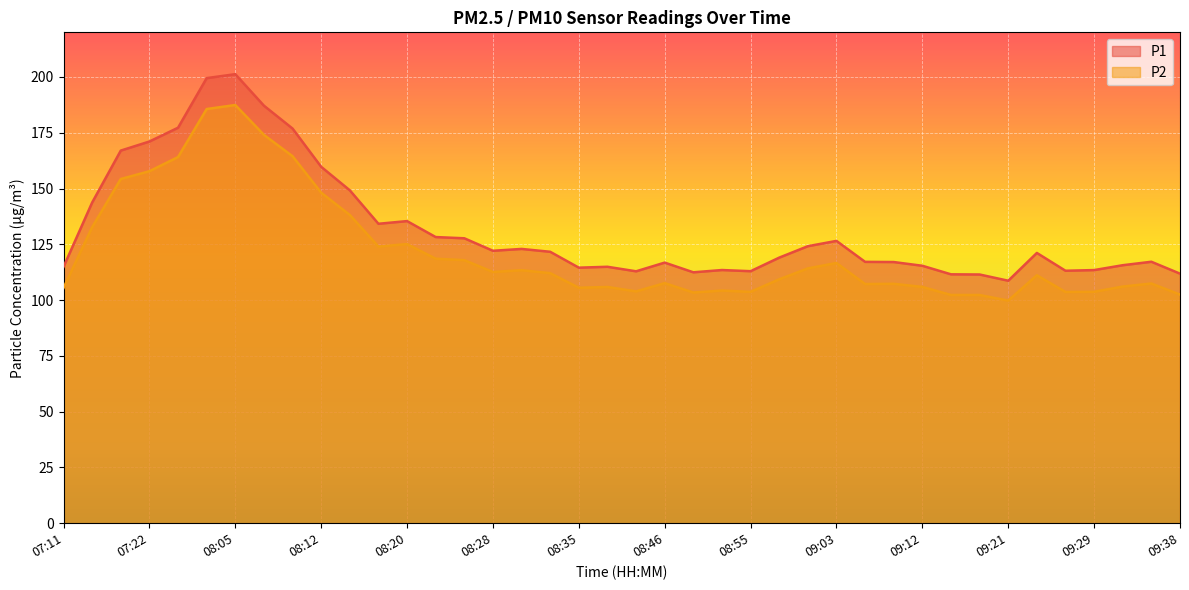

True or false: P1 and P2 intersect in this chart.

False